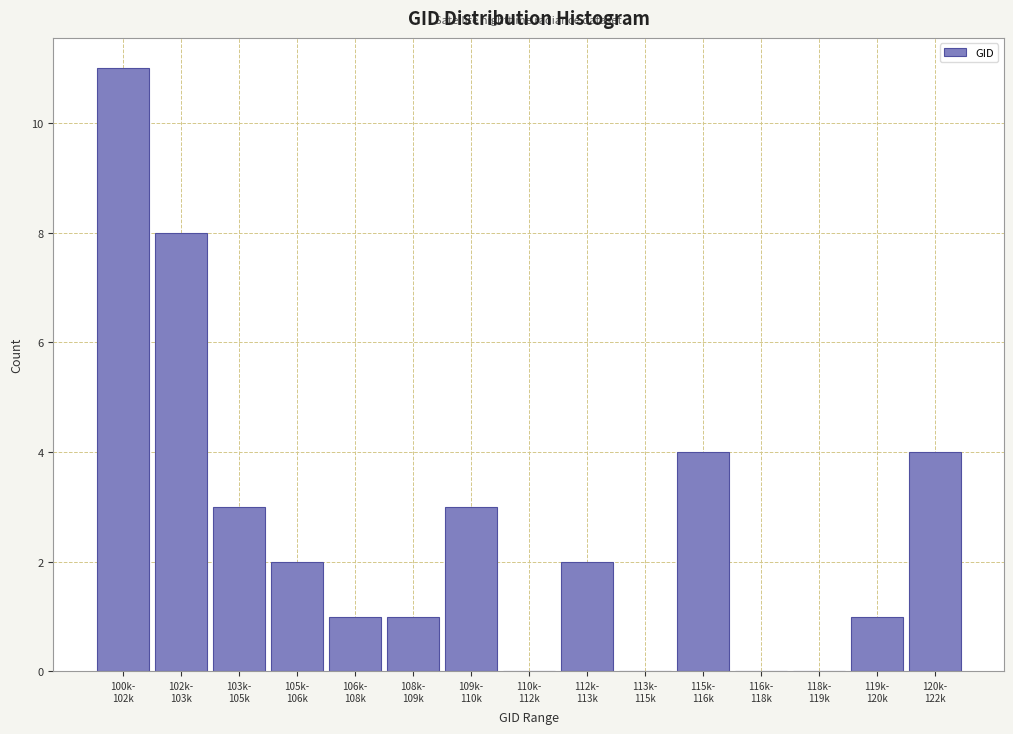

What is the greatest value displayed?

11